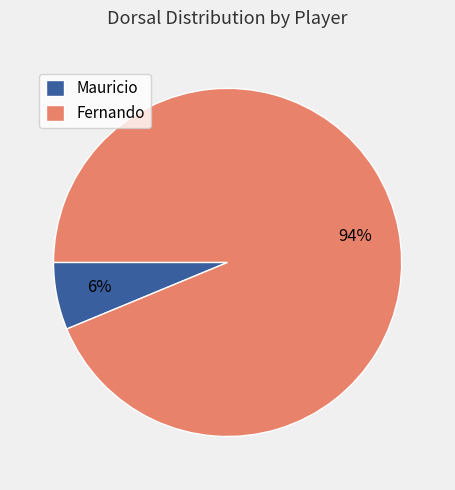

What percentage is the Fernando slice, to the nearest percent?

94%